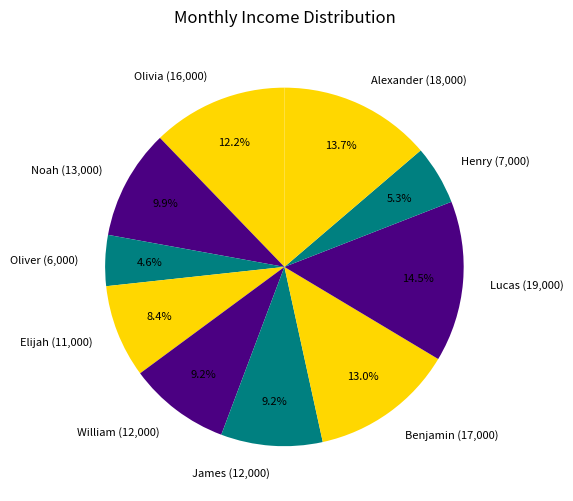

Is there any slice that represents more than half of the pie?

No